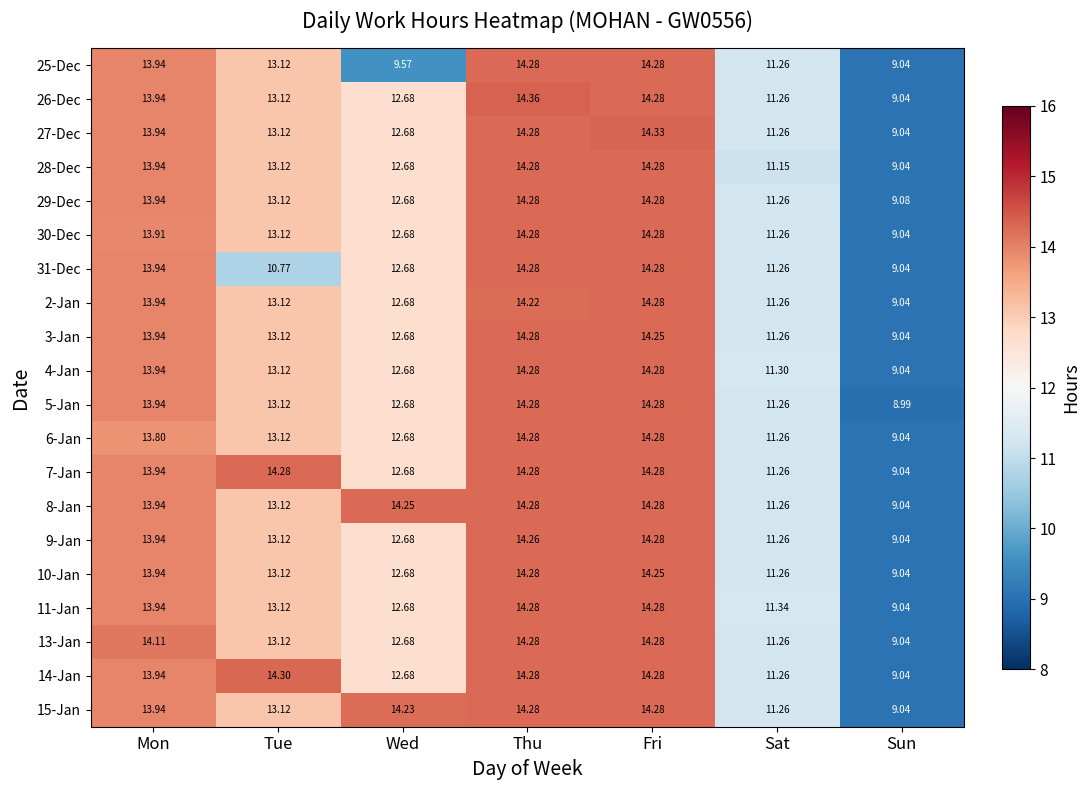

Count the number of data series in this chart.

20